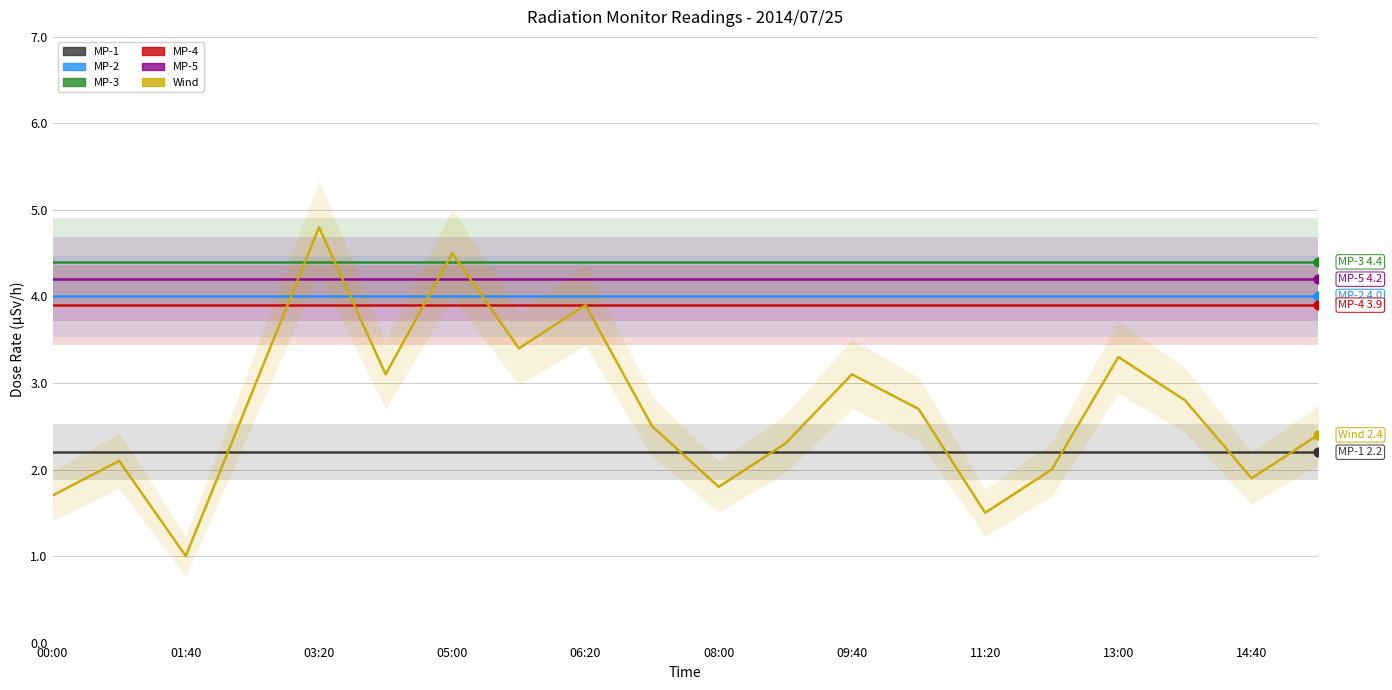

Which series reaches the maximum Y coordinate?

Wind